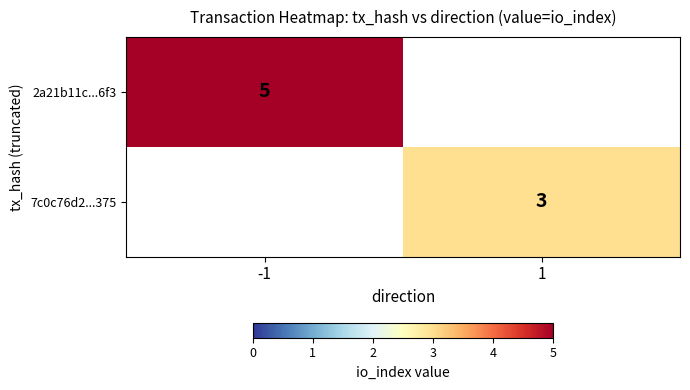

The 2a21b11c...6f3 series shows 5 at -1. True or false?

True